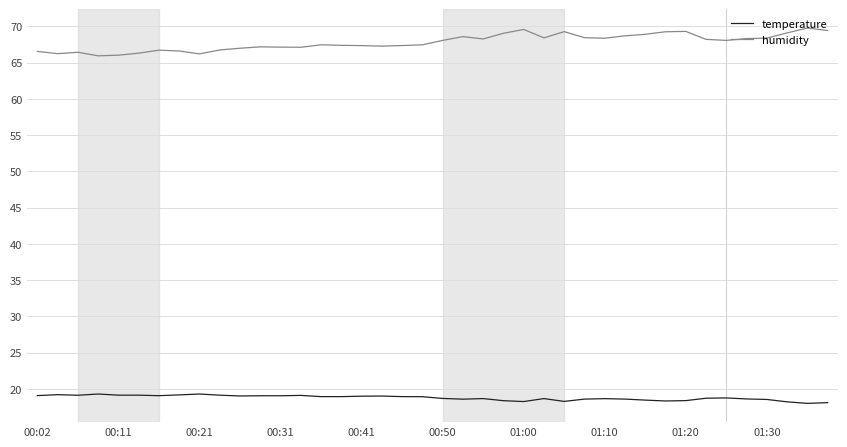

Which series has the largest range (max minus min)?

humidity